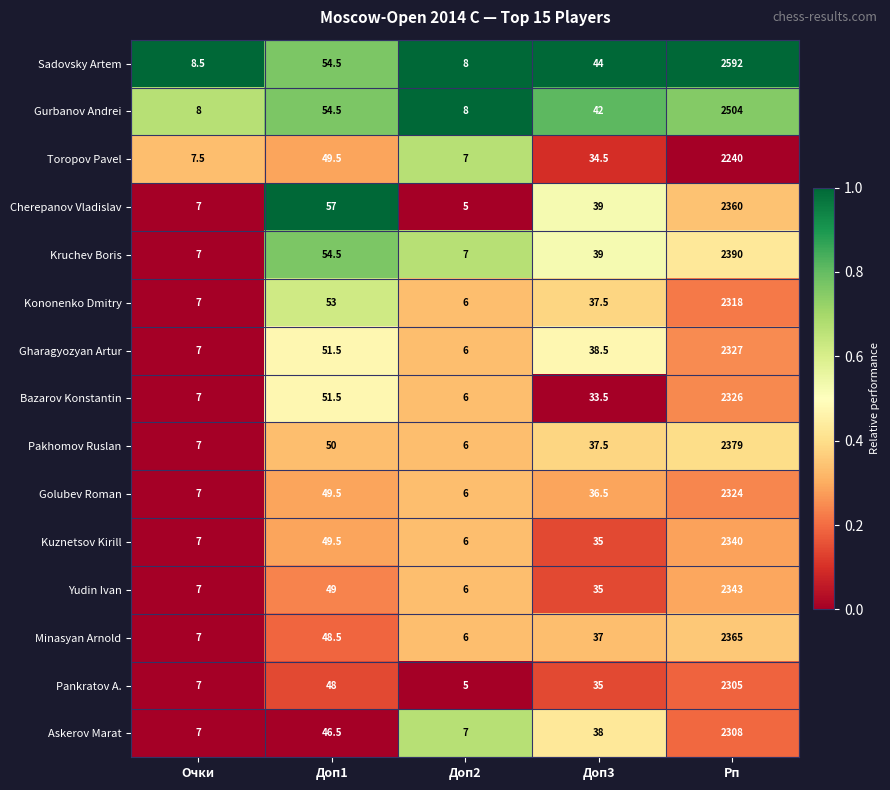

What is the sum of all Gharagyozyan Artur values?

2430.0